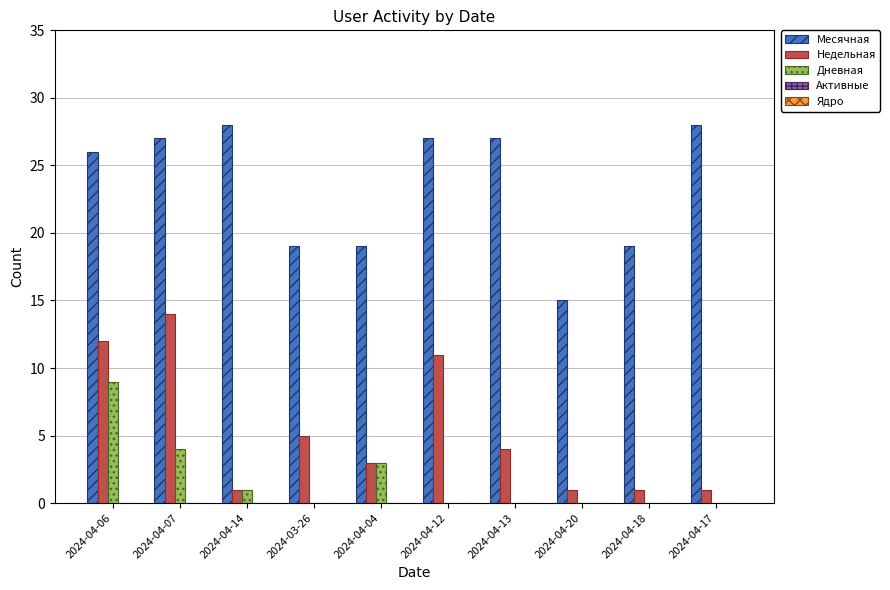

Between 2024-04-14 and 2024-04-04, which series saw the biggest shift?

Месячная